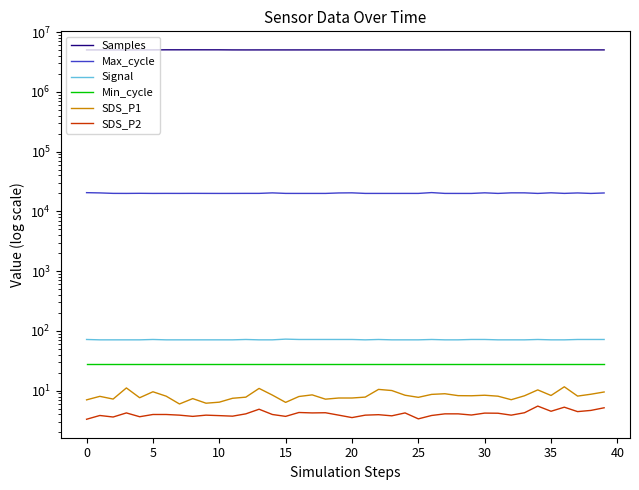

Which series has the widest spread of values?

Samples